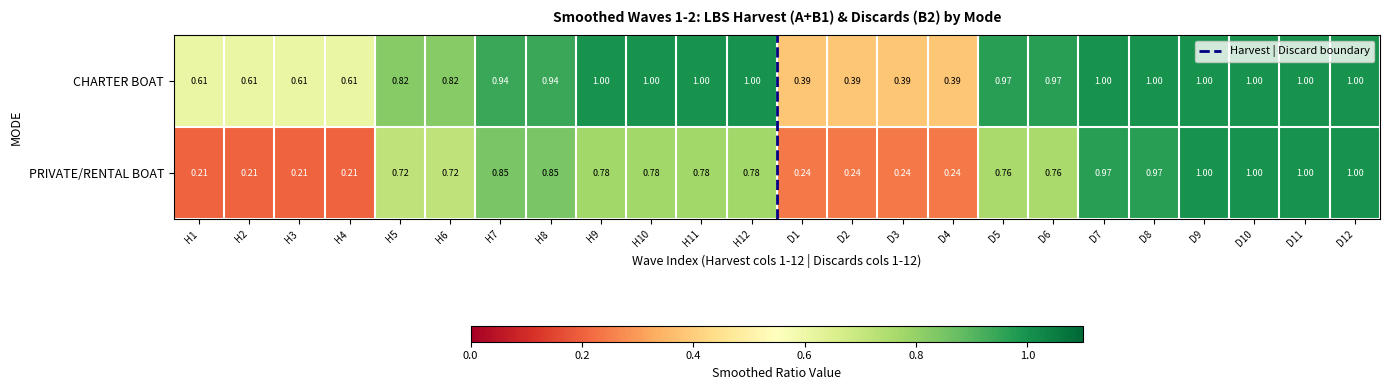

Which series has the largest range (max minus min)?

PRIVATE/RENTAL BOAT